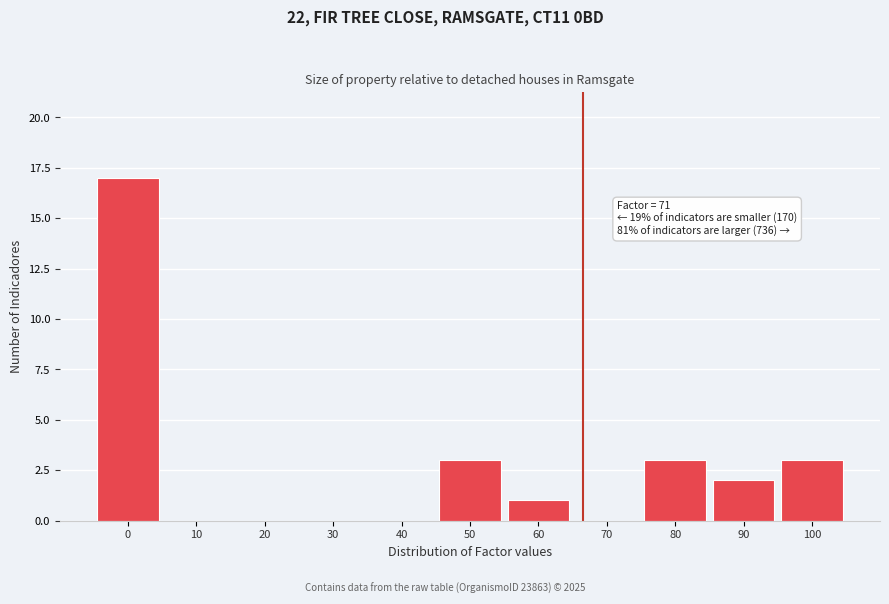

Reading right to left, transcribe all the data shown in this chart.

100=3	90=2	80=3	70=0	60=1	50=3	40=0	30=0	20=0	10=0	0=17